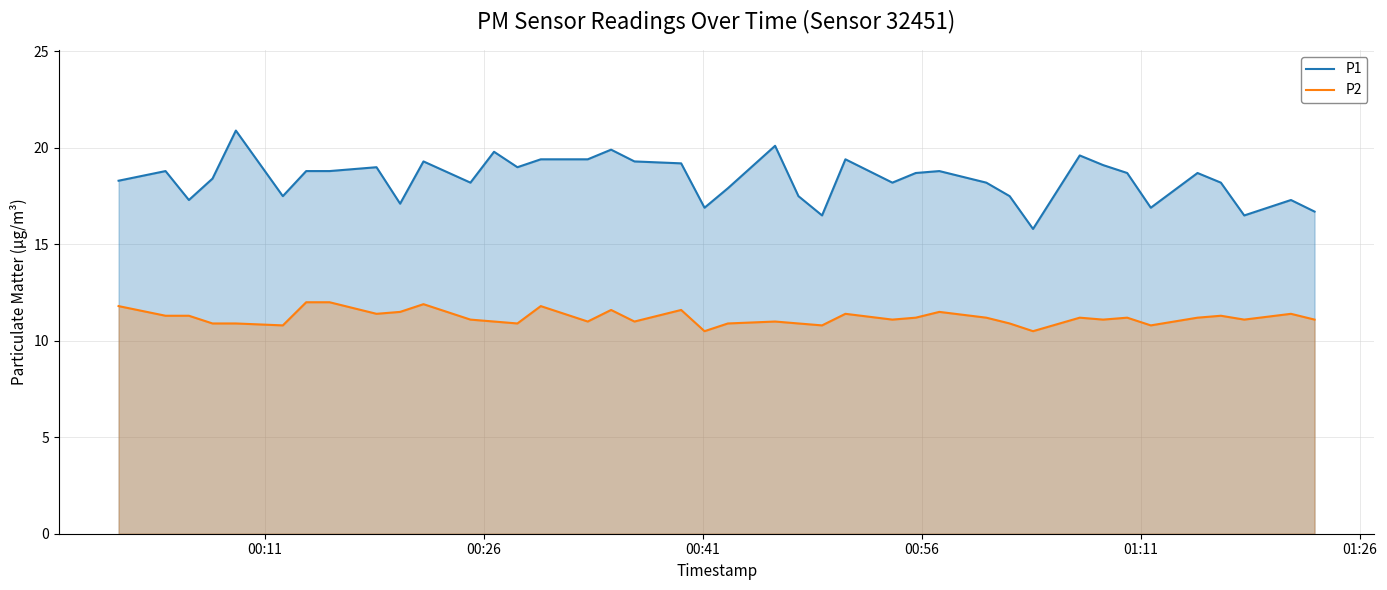

How many values in the P2 series are below 11?

11